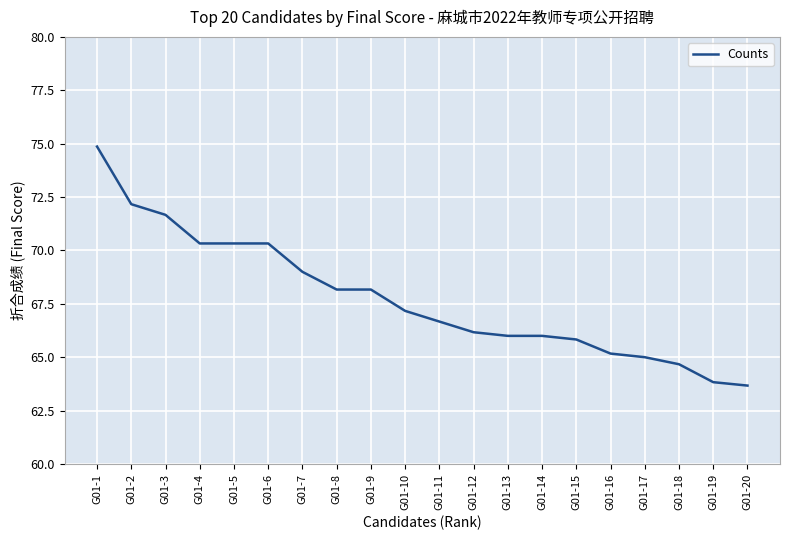

What is the approximate value at G01-19?

63.8